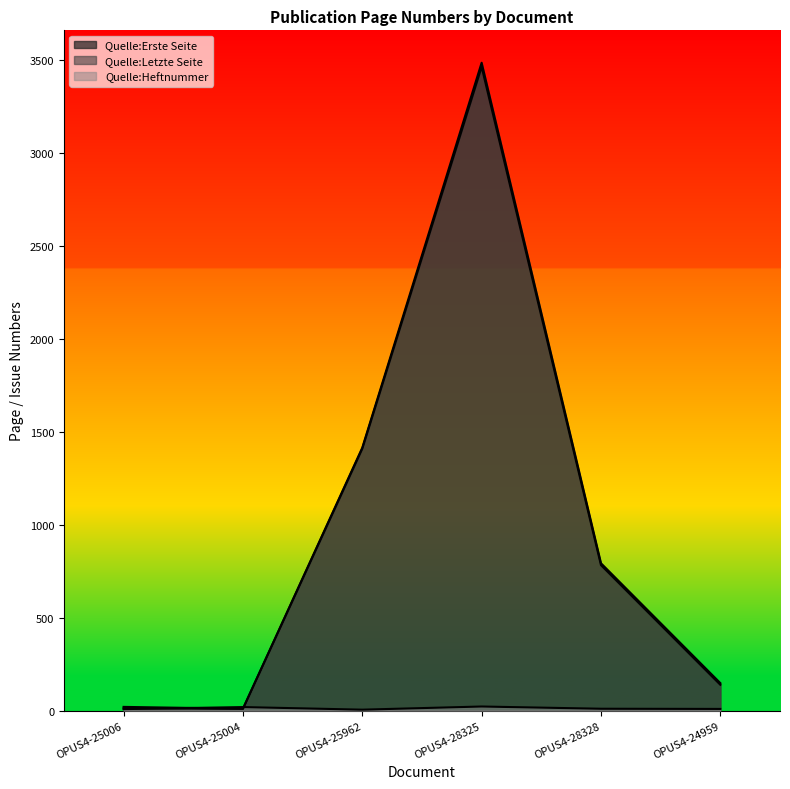

What is the spread (max minus min) of values at OPUS4-24959?

139